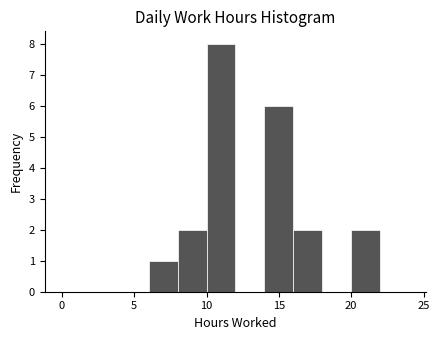

How tall is the bar that spans 10 to 12 on the x-axis? The values are not printed on the chart, so give them approximately, as read against the axis.

8